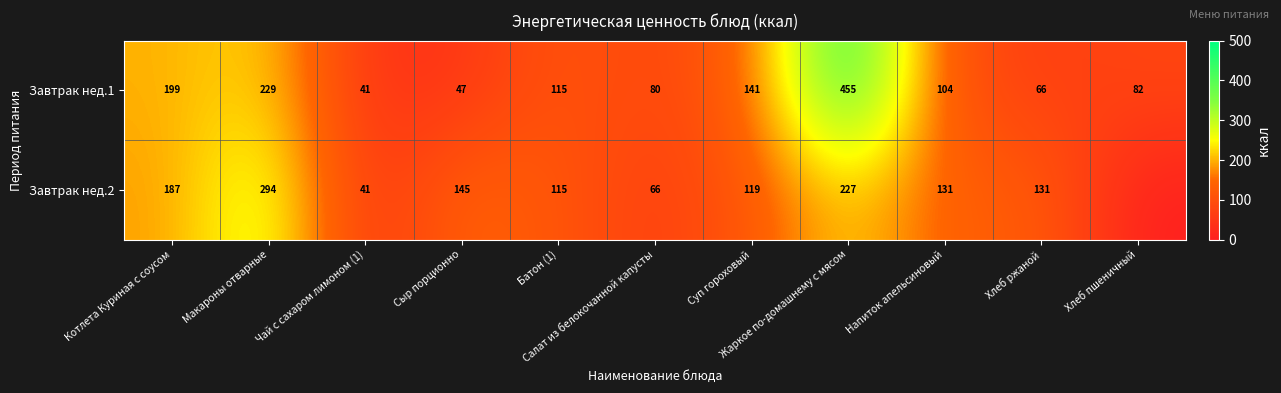

What is the average value of the Завтрак нед.1 series?

142